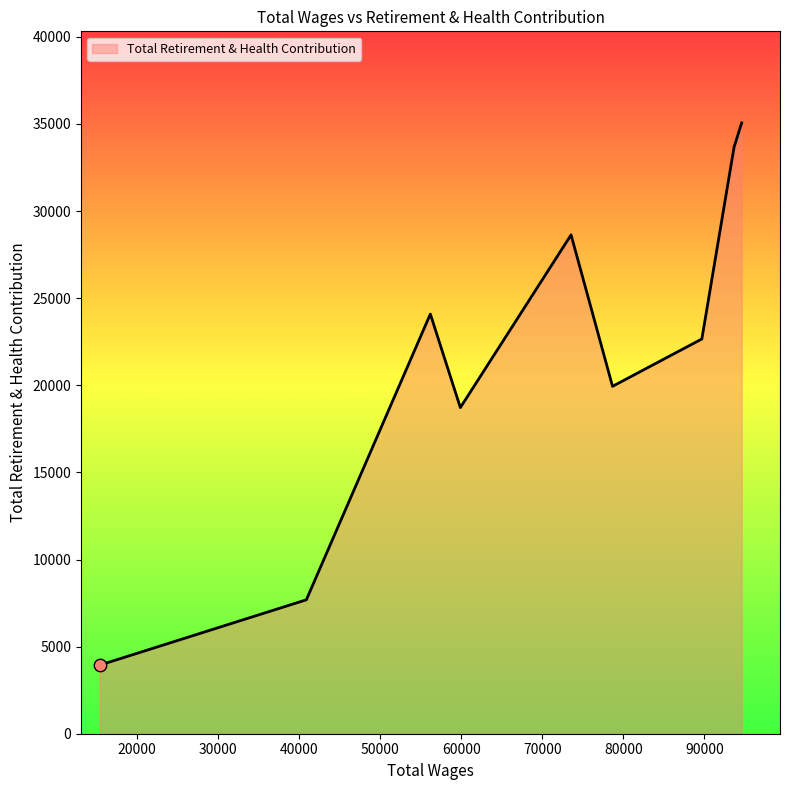

What is the difference between the maximum and minimum values?

31121